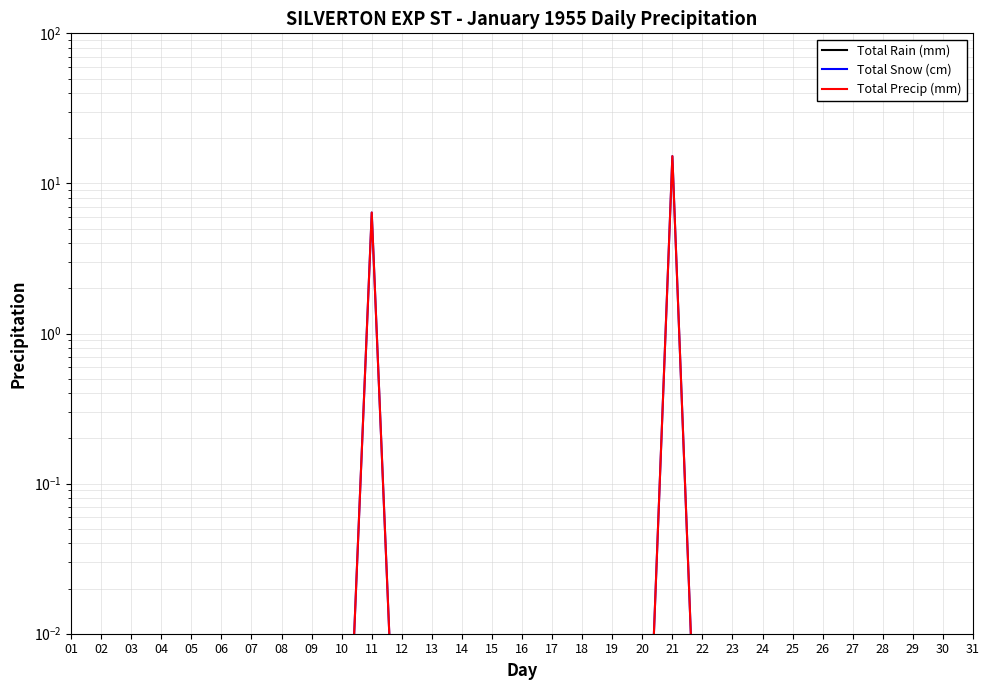

Rank the categories by Total Rain (mm) value from highest to lowest.

01, 02, 03, 04, 05, 06, 07, 08, 09, 10, 11, 12, 13, 14, 15, 16, 17, 18, 19, 20, 21, 22, 23, 24, 25, 26, 27, 28, 29, 30, 31